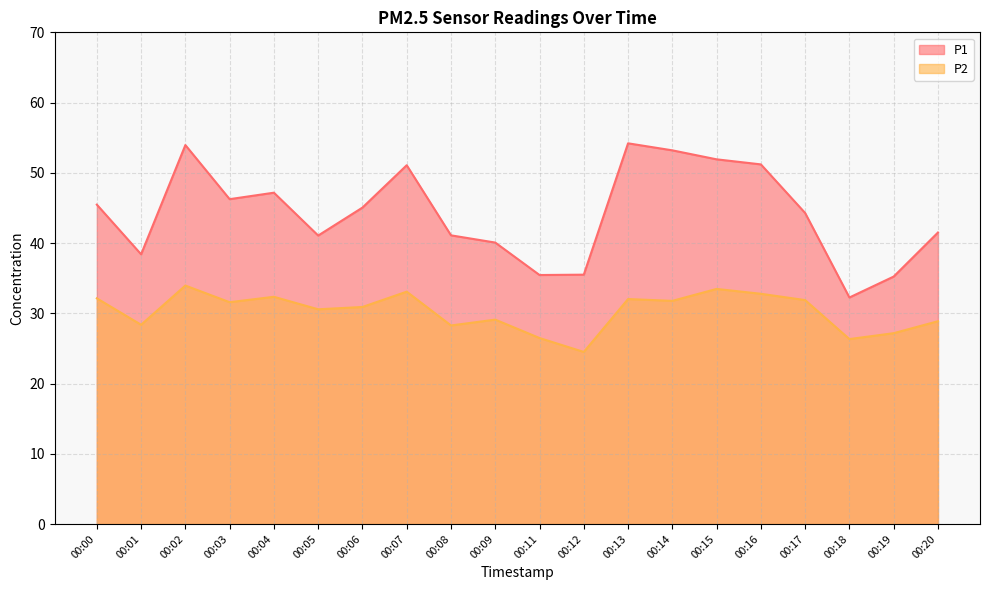

Reading left to right, transcribe all the data shown in this chart.

P1: 45.5	38.4	54.0	46.2	47.2	41.1	45.0	51.1	41.1	40.1	35.5	35.5	54.2	53.2	51.9	51.2	44.3	32.2	35.2	41.5
P2: 32.1	28.4	34.0	31.6	32.4	30.6	30.9	33.1	28.3	29.1	26.5	24.5	32.0	31.8	33.5	32.8	31.9	26.3	27.2	28.9